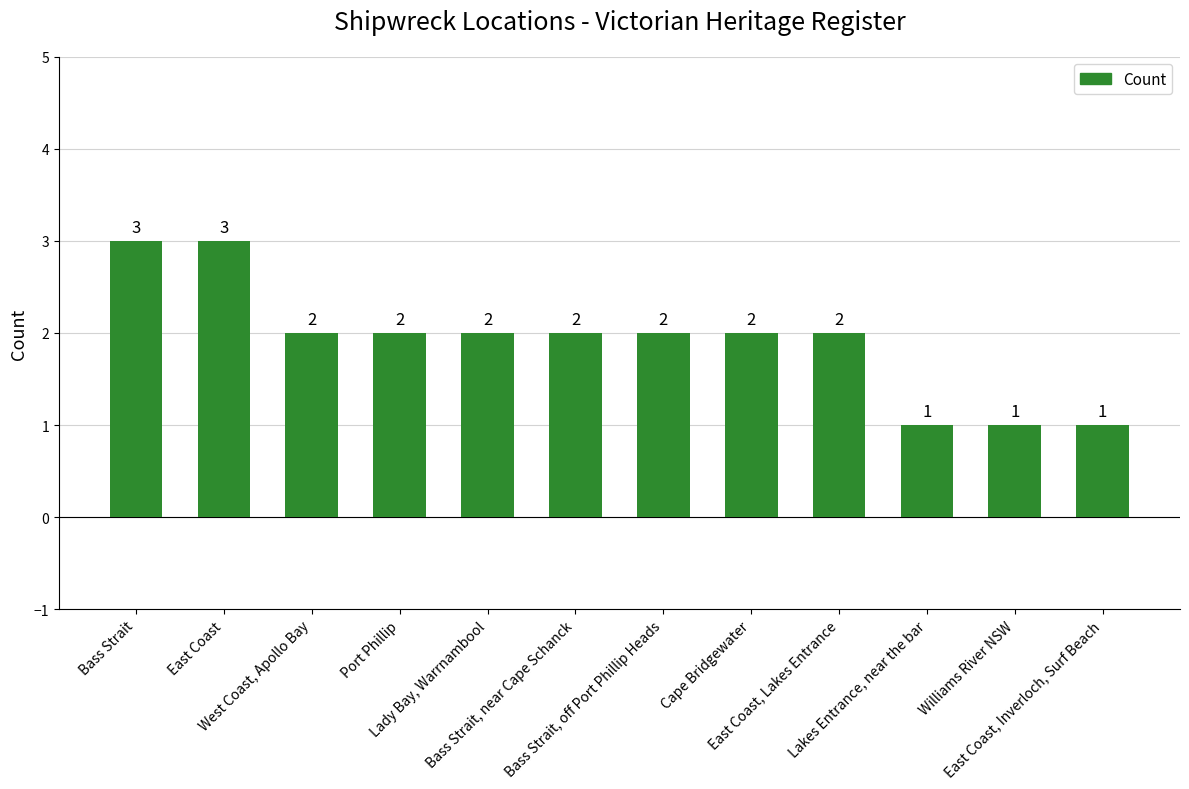

Reading left to right, transcribe all the data shown in this chart.

3	3	2	2	2	2	2	2	2	1	1	1